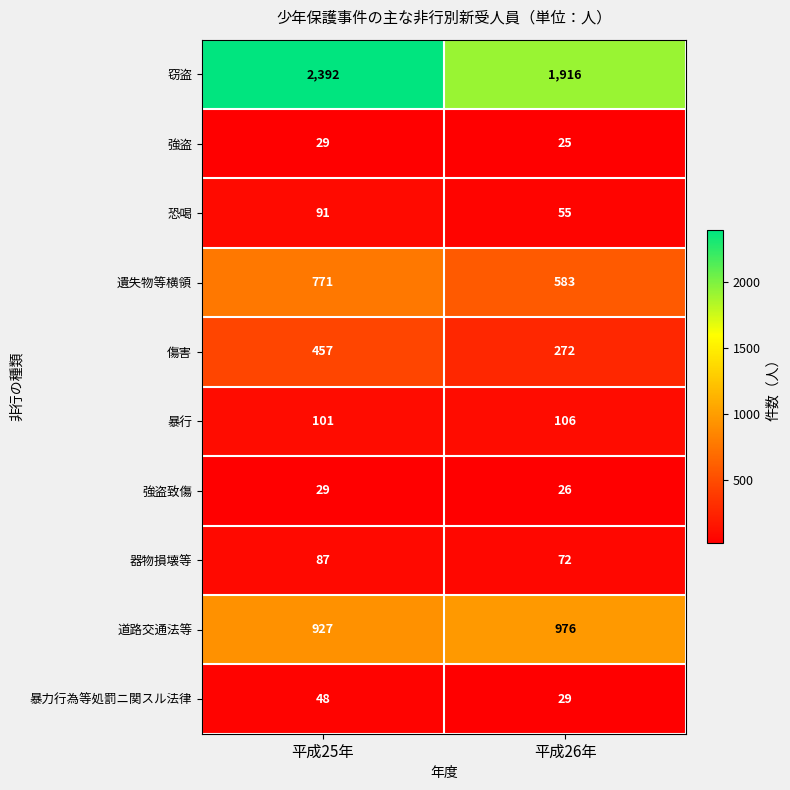

Which category has the lowest value across all series?

平成26年